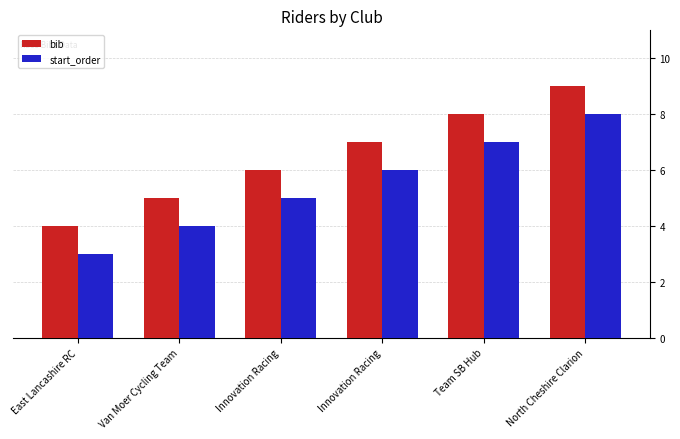

What are all the series names shown in the legend?

bib, start_order